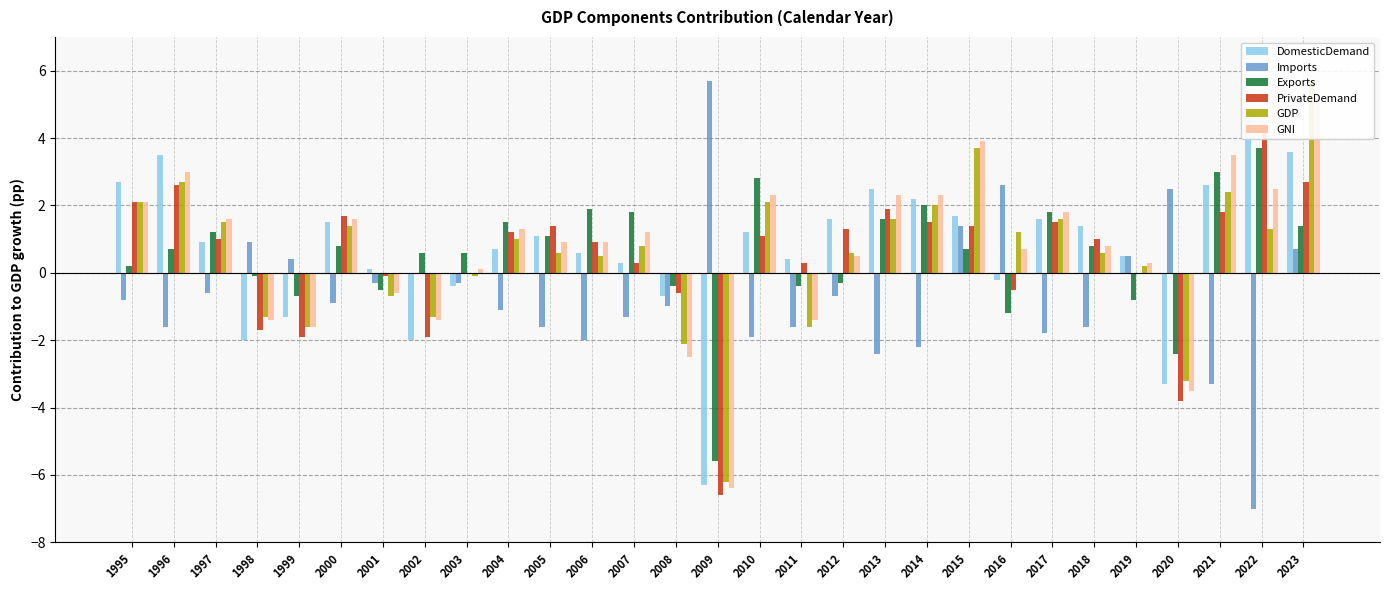

At how many categories does at least one series exceed 0?

28